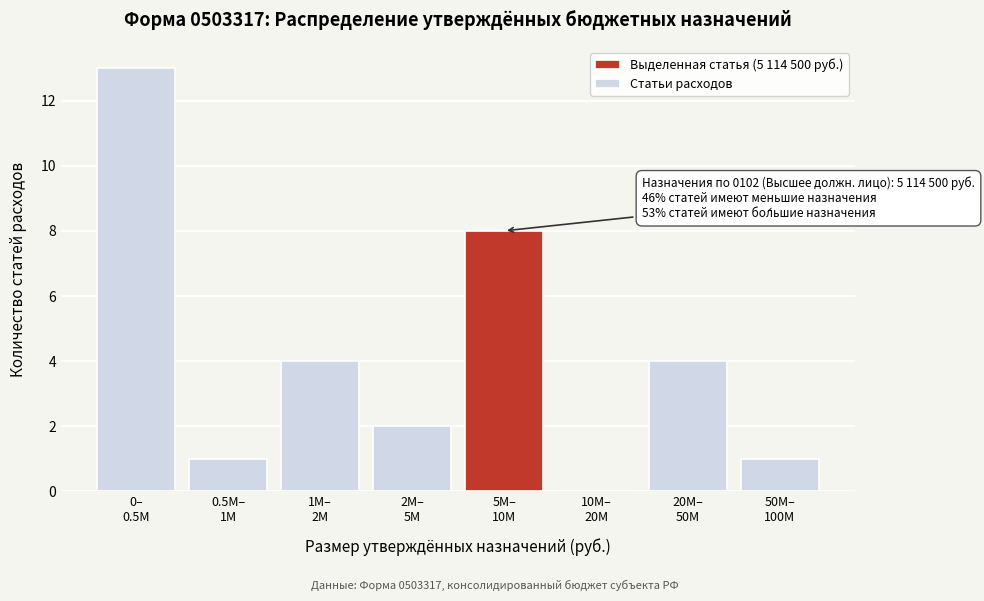

What is the sum of all values?

33